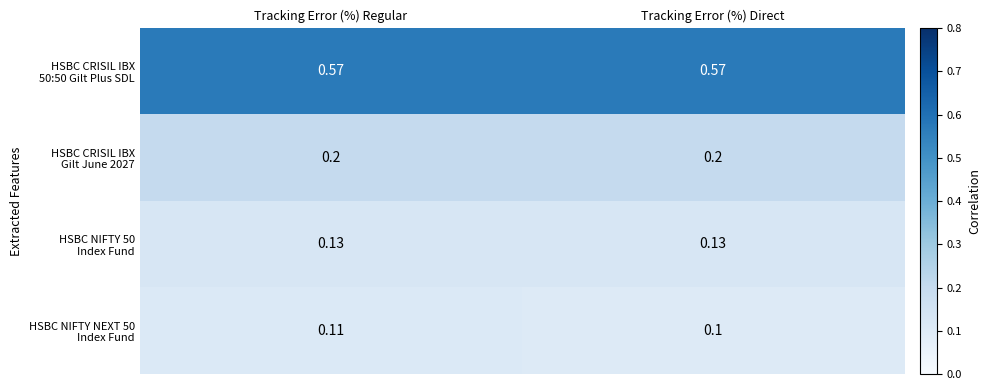

At which category is the sum across all series the highest?

Tracking Error (%) Regular